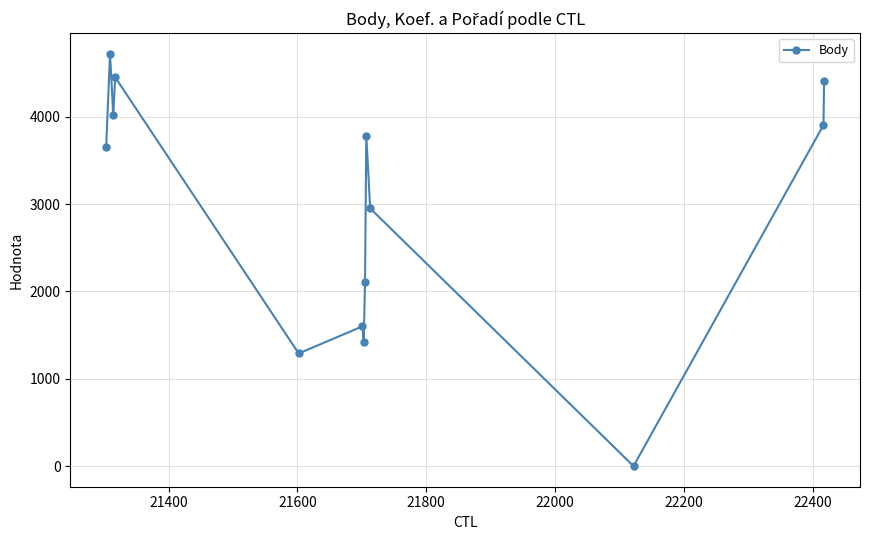

How many categories are shown in the chart?

13